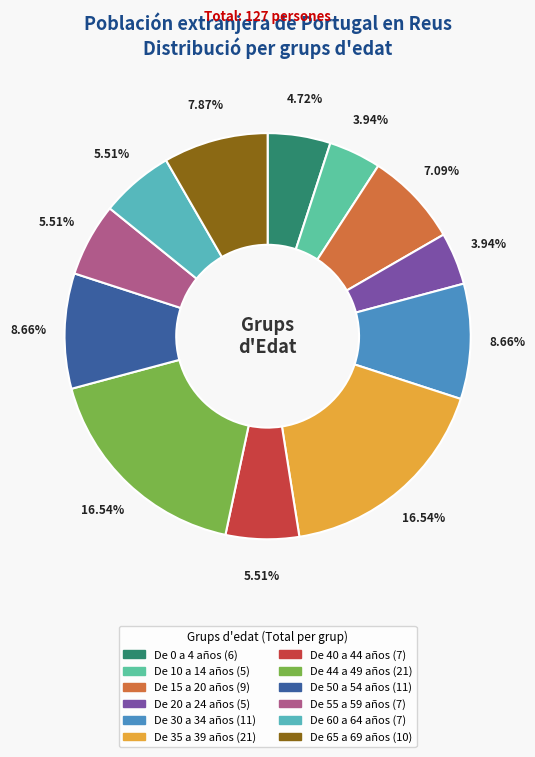

Is there any slice that represents more than half of the pie?

No